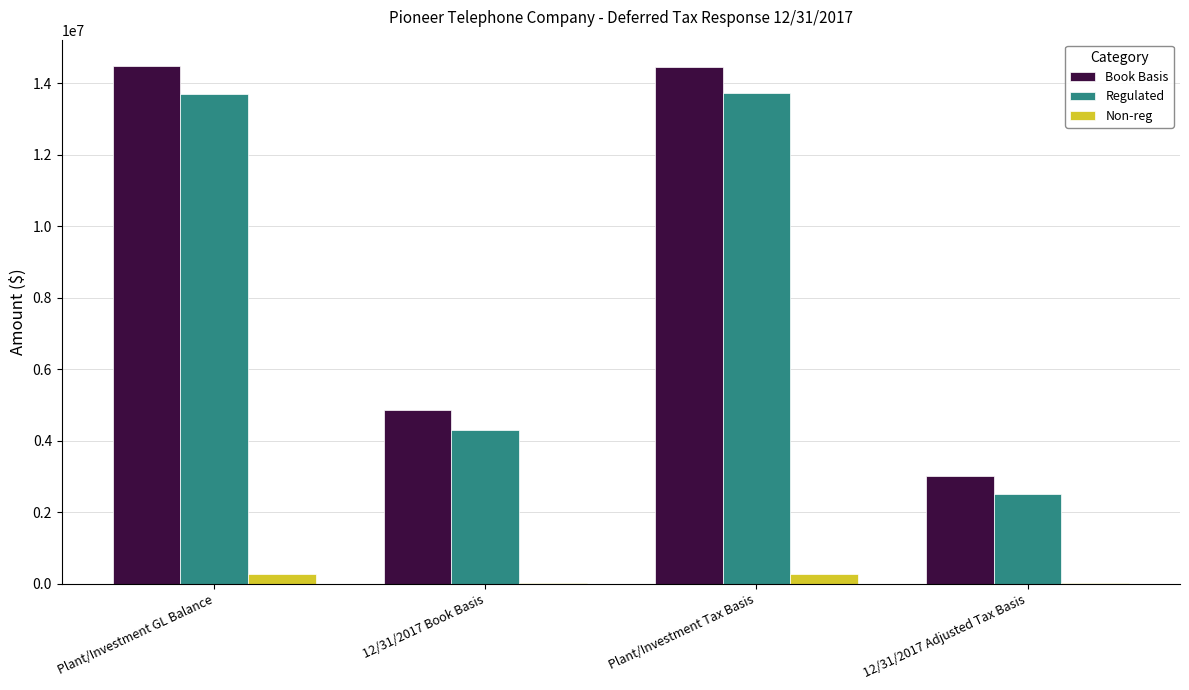

The Book Basis series shows 14495646.7 at Plant/Investment GL Balance. True or false?

True